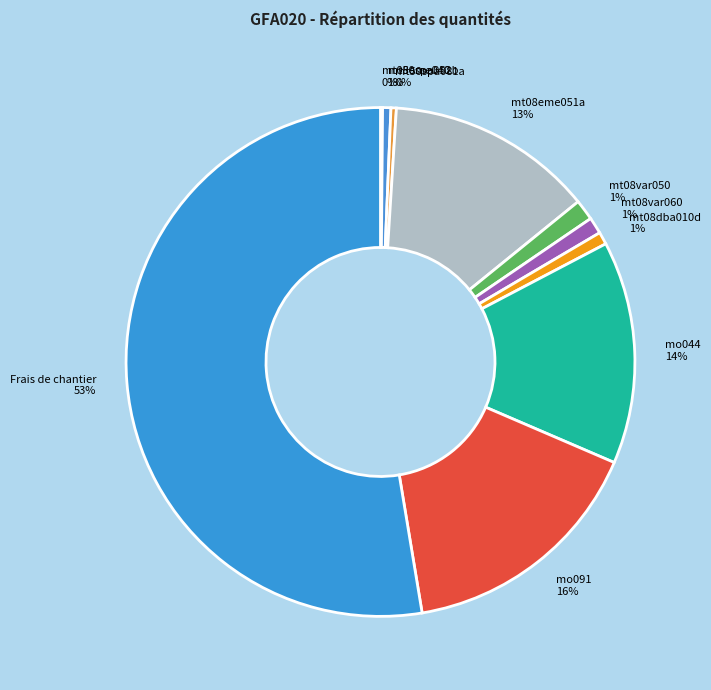

The mt08eme051a slice represents 4% of the pie. True or false?

False